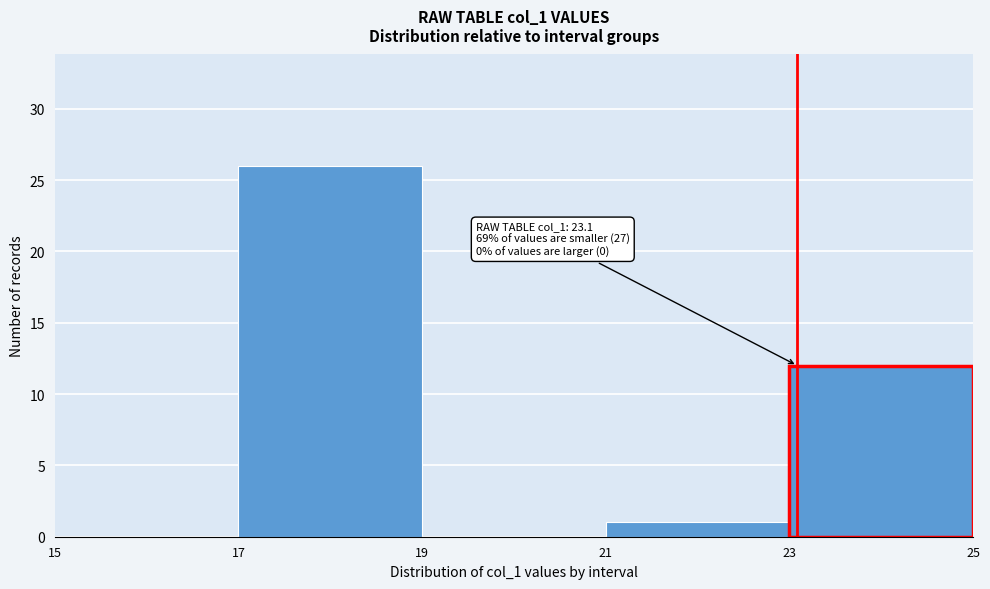

Over which range of the x-axis is the bar tallest?

17 to 19